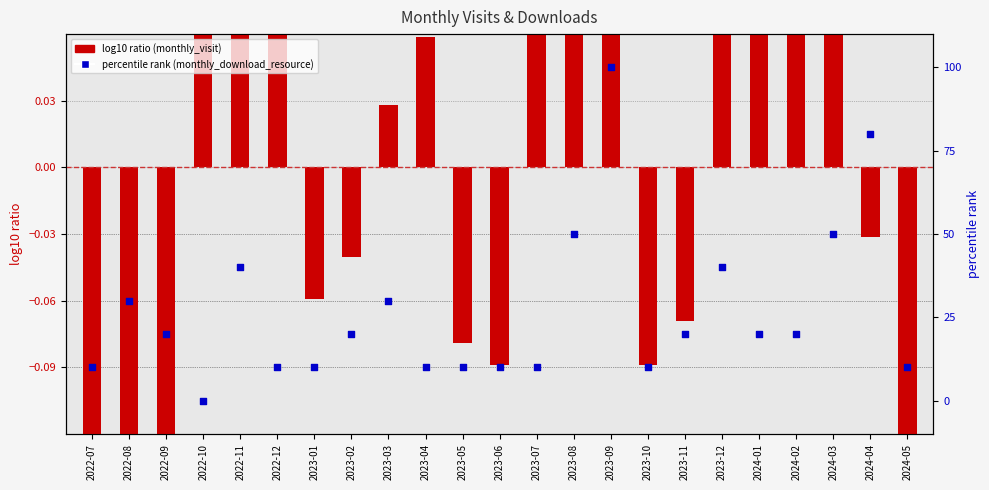

At which category is the sum across all series the highest?

2023-09